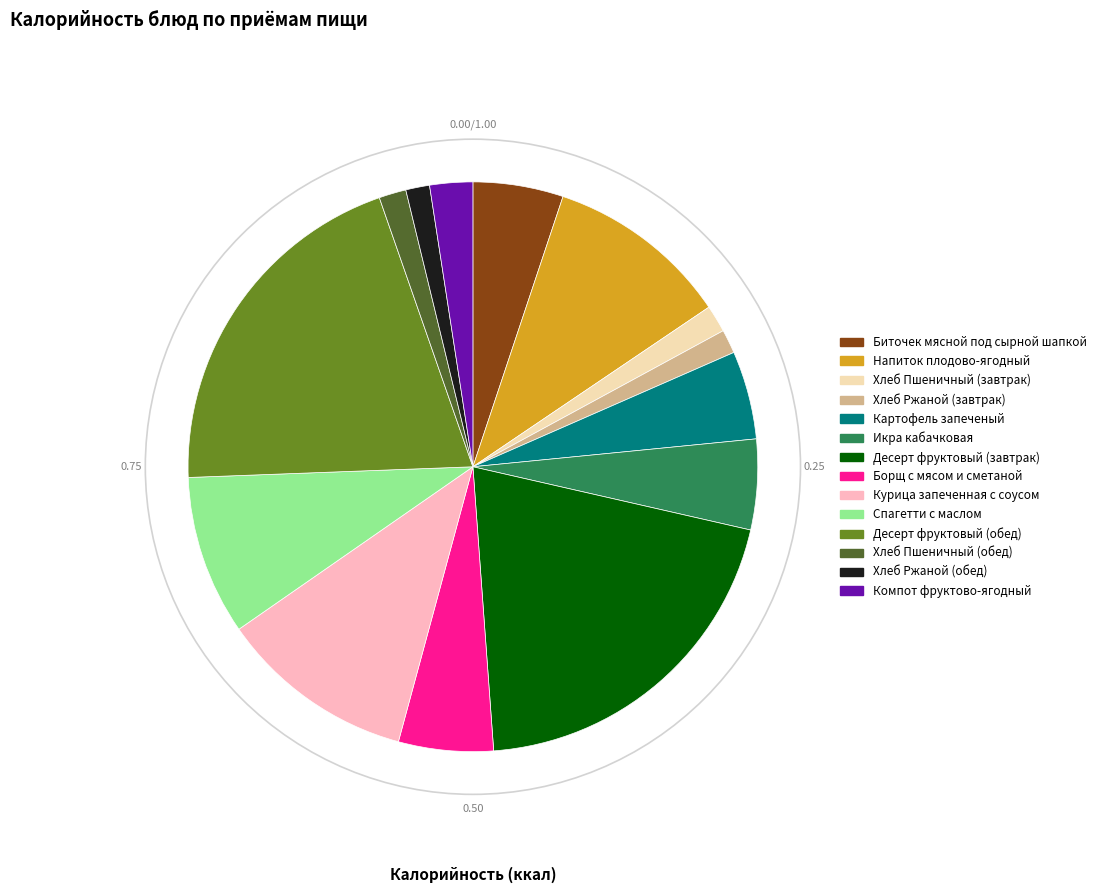

How many segments does this pie chart have?

14